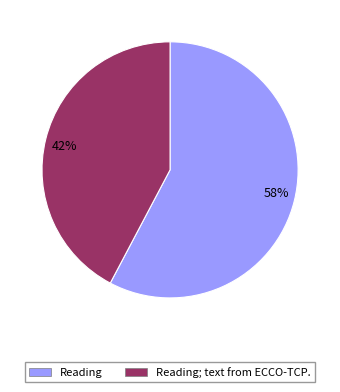

Between 42% and 58%, which is larger?

58%